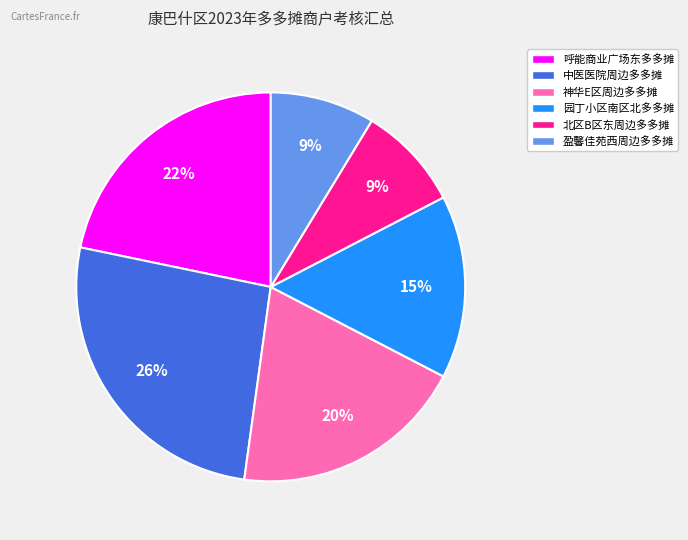

True or false: 呼能商业广场东多多摊 accounts for 22% of the total.

True